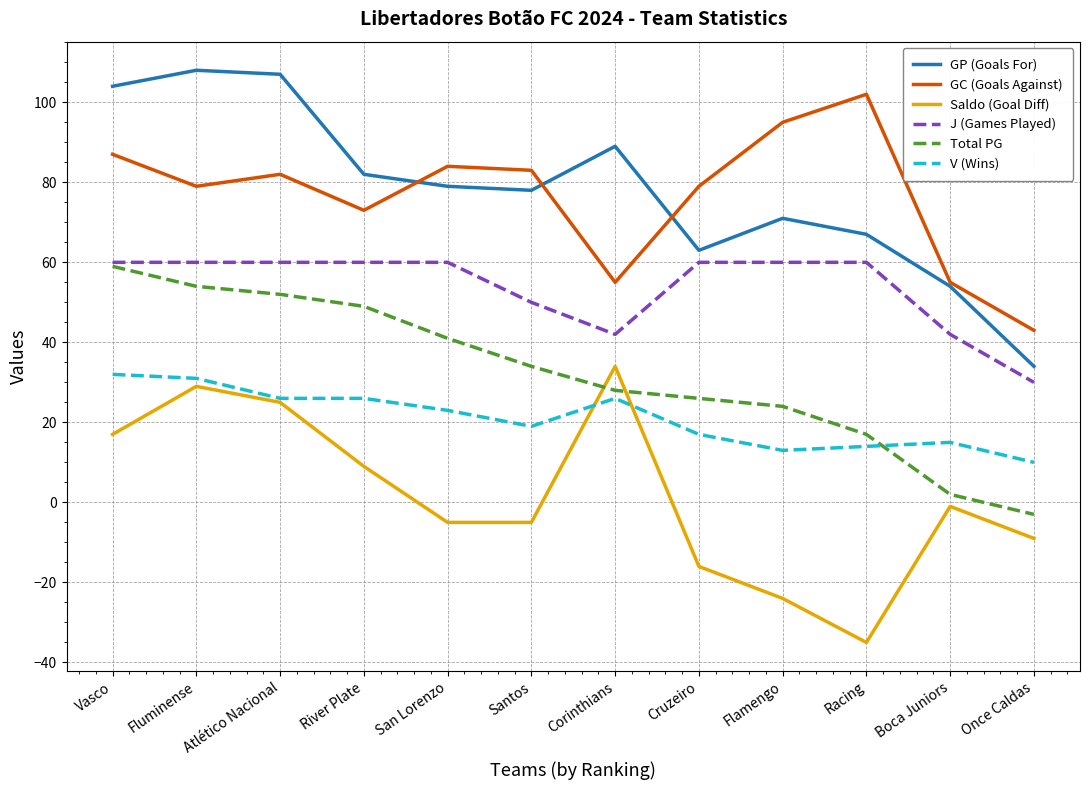

Reading right to left, list all the values displayed in this chart.

GP (Goals For): Once Caldas=34	Boca Juniors=54	Racing=67	Flamengo=71	Cruzeiro=63	Corinthians=89	Santos=78	San Lorenzo=79	River Plate=82	Atlético Nacional=107	Fluminense=108	Vasco=104
GC (Goals Against): Once Caldas=43	Boca Juniors=55	Racing=102	Flamengo=95	Cruzeiro=79	Corinthians=55	Santos=83	San Lorenzo=84	River Plate=73	Atlético Nacional=82	Fluminense=79	Vasco=87
Saldo (Goal Diff): Once Caldas=-9	Boca Juniors=-1	Racing=-35	Flamengo=-24	Cruzeiro=-16	Corinthians=34	Santos=-5	San Lorenzo=-5	River Plate=9	Atlético Nacional=25	Fluminense=29	Vasco=17
J (Games Played): Once Caldas=30	Boca Juniors=42	Racing=60	Flamengo=60	Cruzeiro=60	Corinthians=42	Santos=50	San Lorenzo=60	River Plate=60	Atlético Nacional=60	Fluminense=60	Vasco=60
Total PG: Once Caldas=-3	Boca Juniors=2	Racing=17	Flamengo=24	Cruzeiro=26	Corinthians=28	Santos=34	San Lorenzo=41	River Plate=49	Atlético Nacional=52	Fluminense=54	Vasco=59
V (Wins): Once Caldas=10	Boca Juniors=15	Racing=14	Flamengo=13	Cruzeiro=17	Corinthians=26	Santos=19	San Lorenzo=23	River Plate=26	Atlético Nacional=26	Fluminense=31	Vasco=32